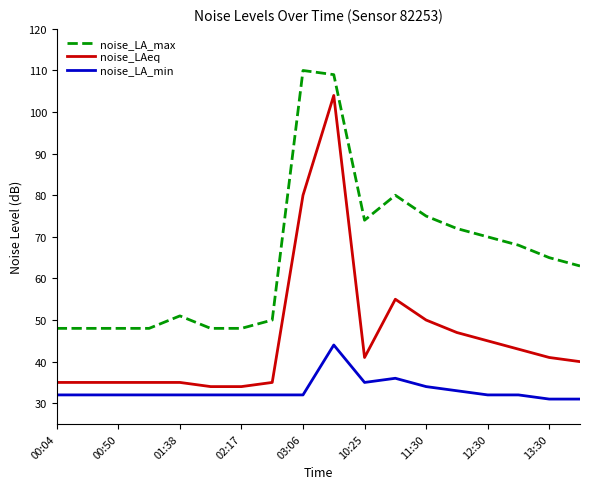

Which series has the widest spread of values?

noise_LAeq